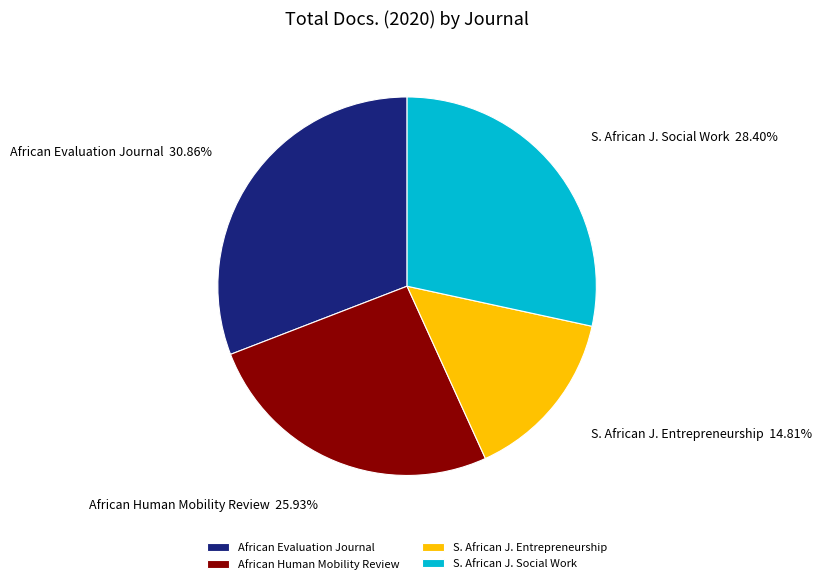

What percentage is NOT represented by African Human Mobility Review?

74.1%